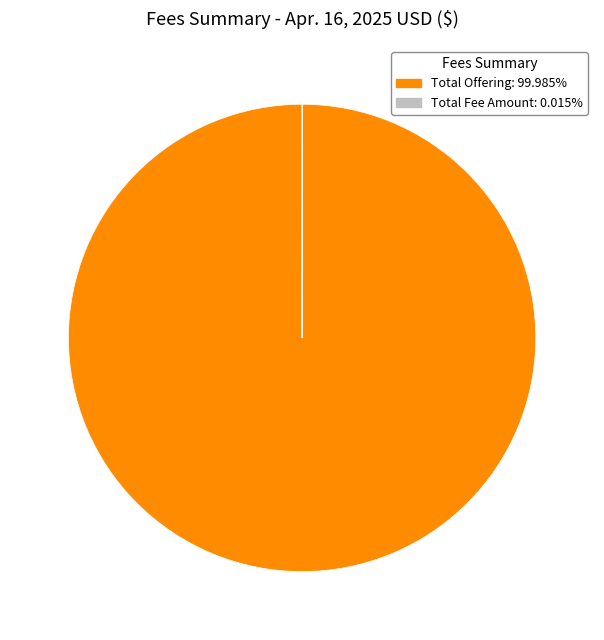

Does any single category account for the majority?

Yes